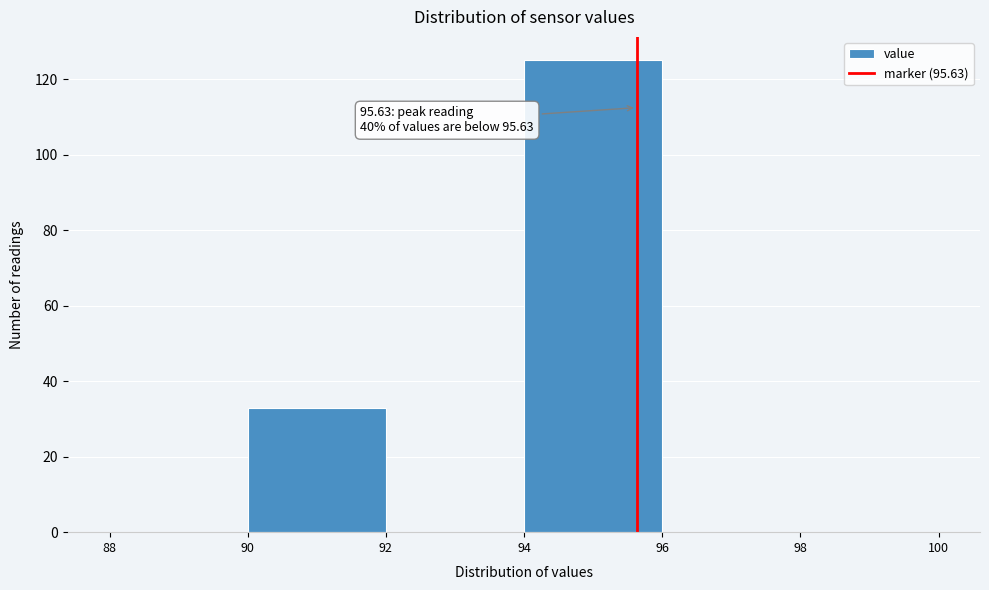

Over which range of the x-axis is the bar tallest?

94 to 96